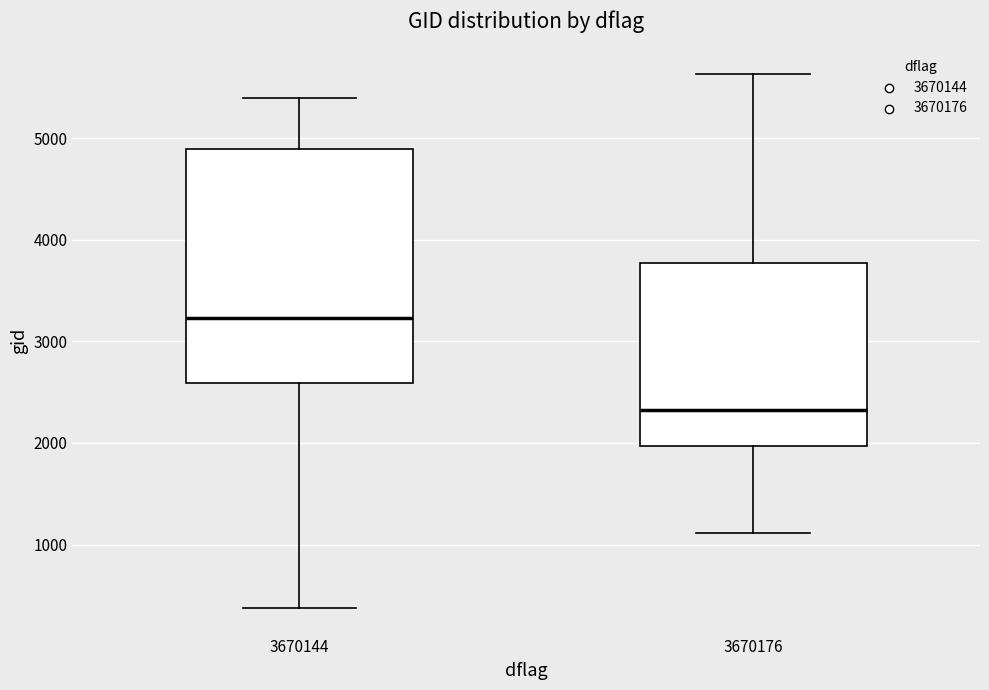

Reading left to right, transcribe this box plot: for each box, give where its median line is, the range the box spans, and where its two whiskers end, as read against the y-axis. The values are not printed on the chart, so give them approximately, as read against the axis.

3670144: median 3200, box 2600 to 4900, whiskers 400 to 5400
3670176: median 2300, box 2000 to 3800, whiskers 1100 to 5600